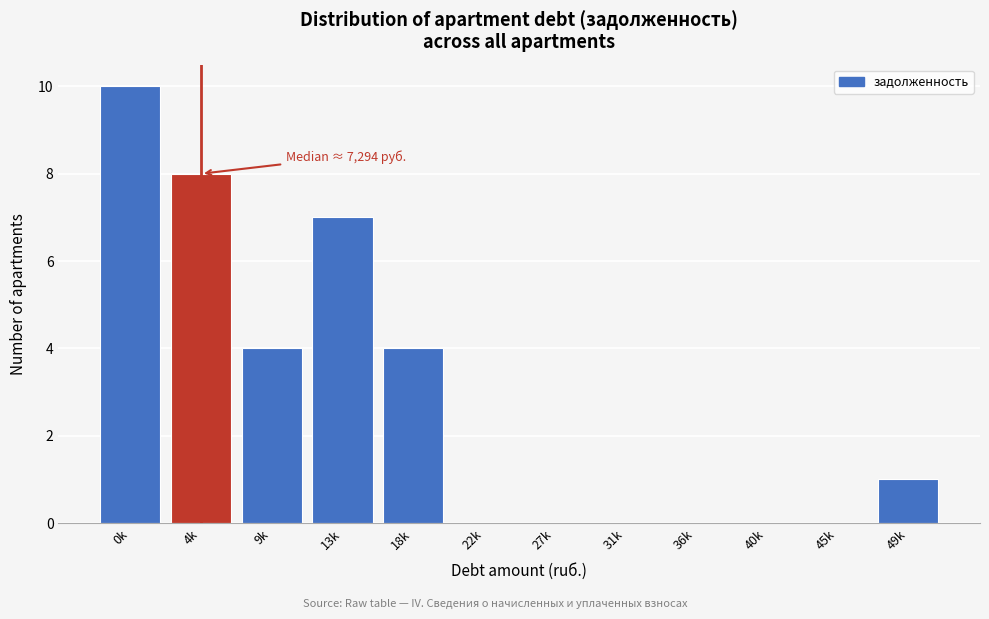

Reading right to left, what are all the values shown in this chart?

49k=1	45k=0	40k=0	36k=0	31k=0	27k=0	22k=0	18k=4	13k=7	9k=4	4k=8	0k=10